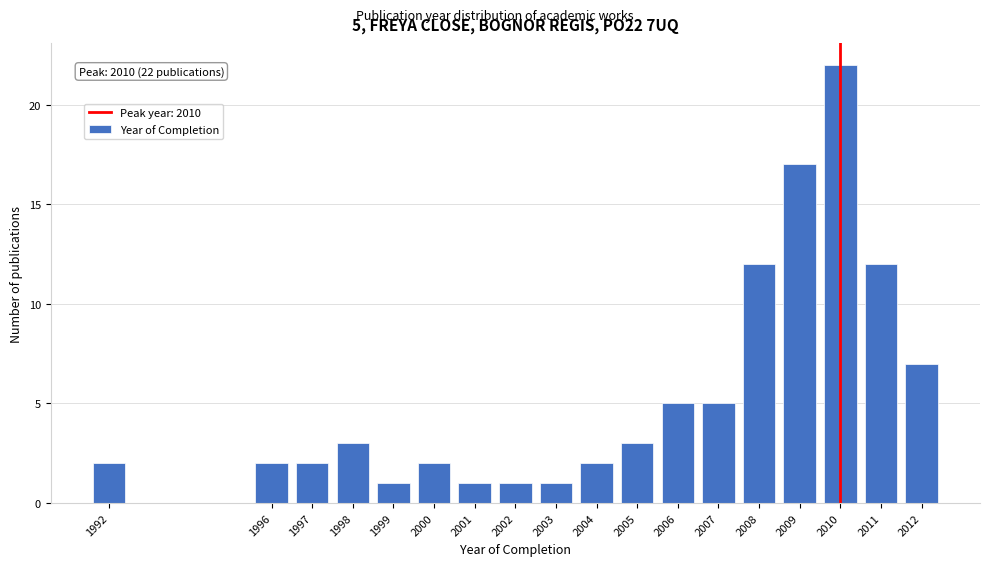

Reading left to right, list all the values displayed in this chart.

2	2	2	3	1	2	1	1	1	2	3	5	5	12	17	22	12	7